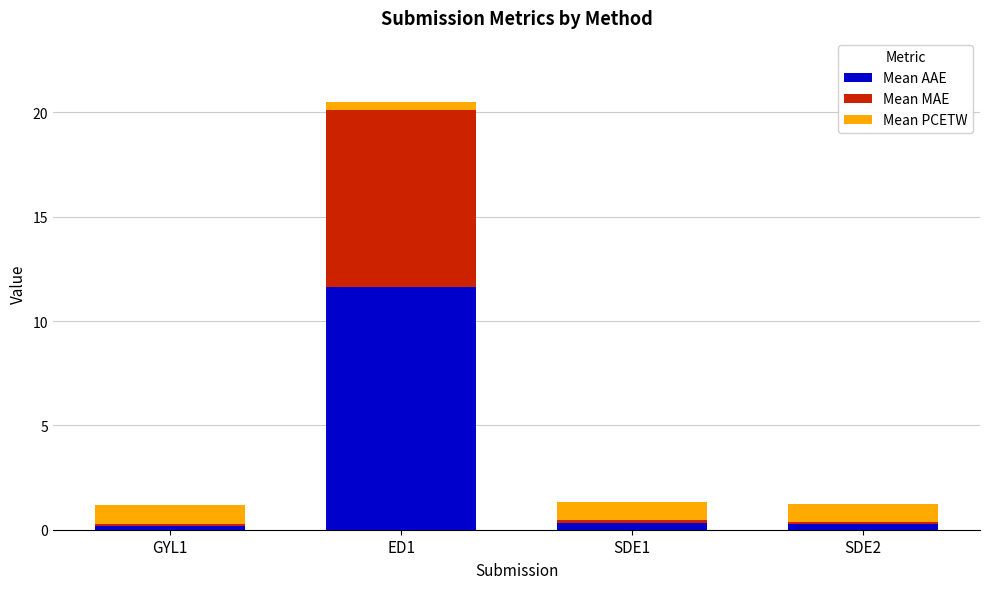

Are the bars grouped side by side (vs. stacked)?

No